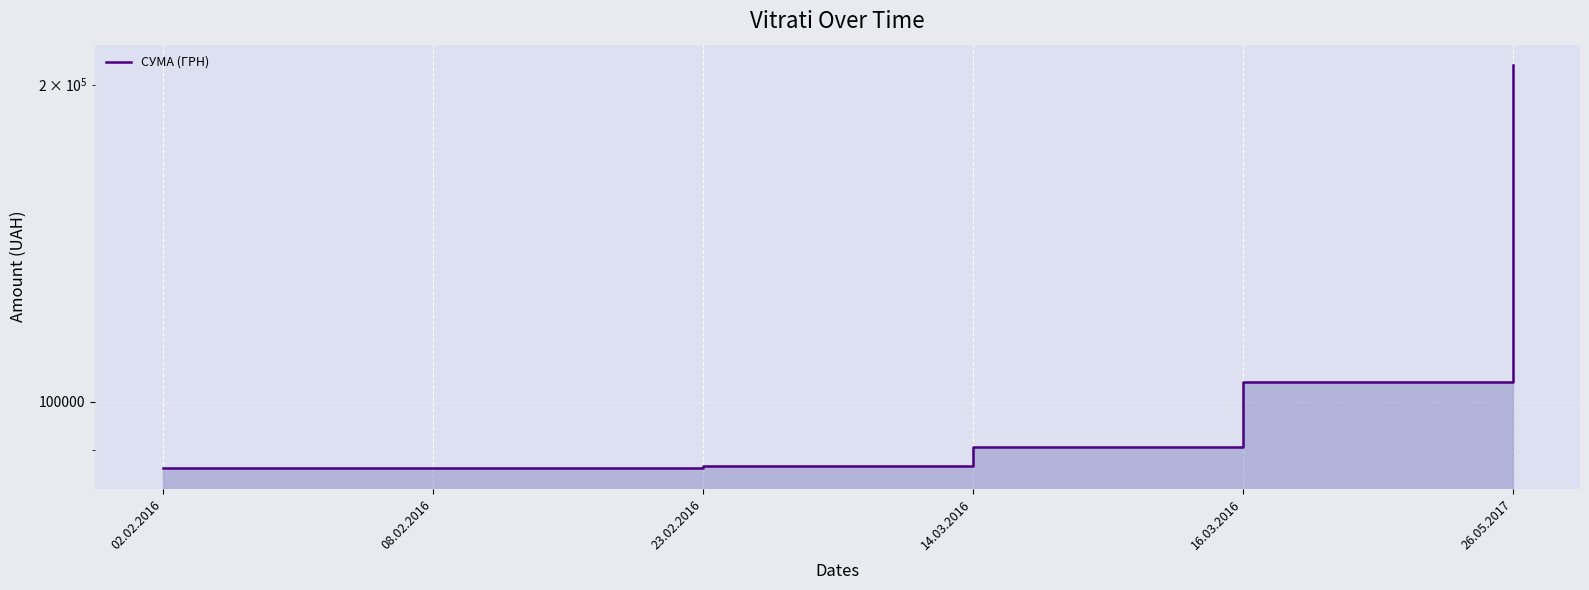

Which has a higher value, 26.05.2017 or 02.02.2016?

26.05.2017